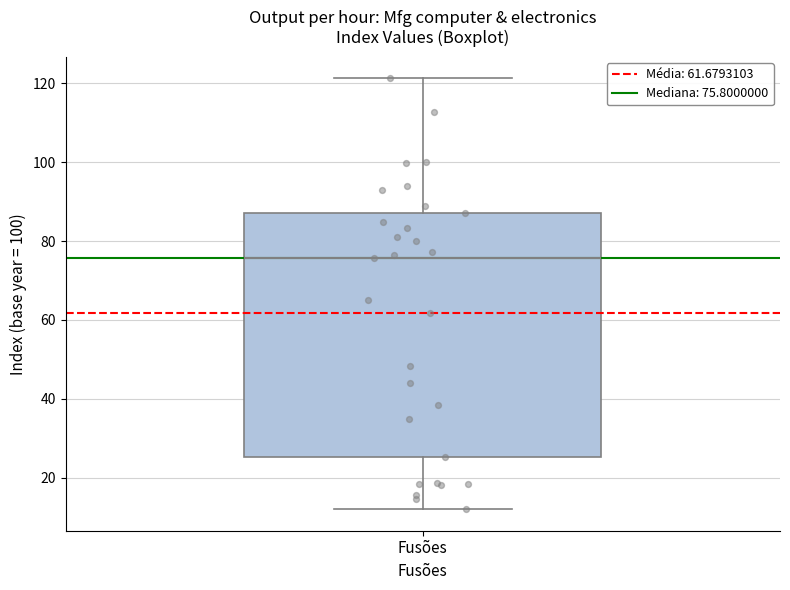

Transcribe this box plot: give where the median line is, the range the box spans, and where the two whiskers end, as read against the y-axis. The values are not printed on the chart, so give them approximately, as read against the axis.

median 76, box 26 to 88, whiskers 12 to 122